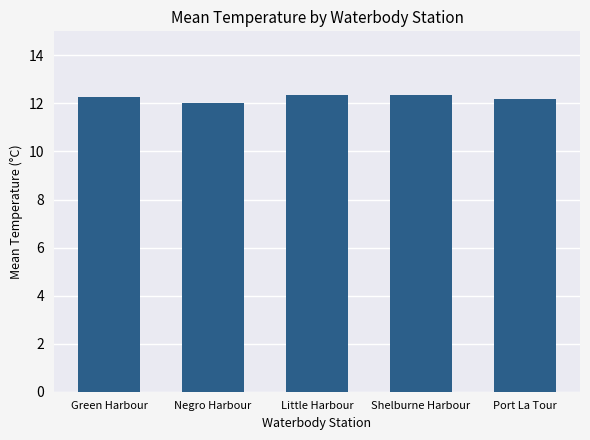

What is the maximum value shown in the chart?

12.4